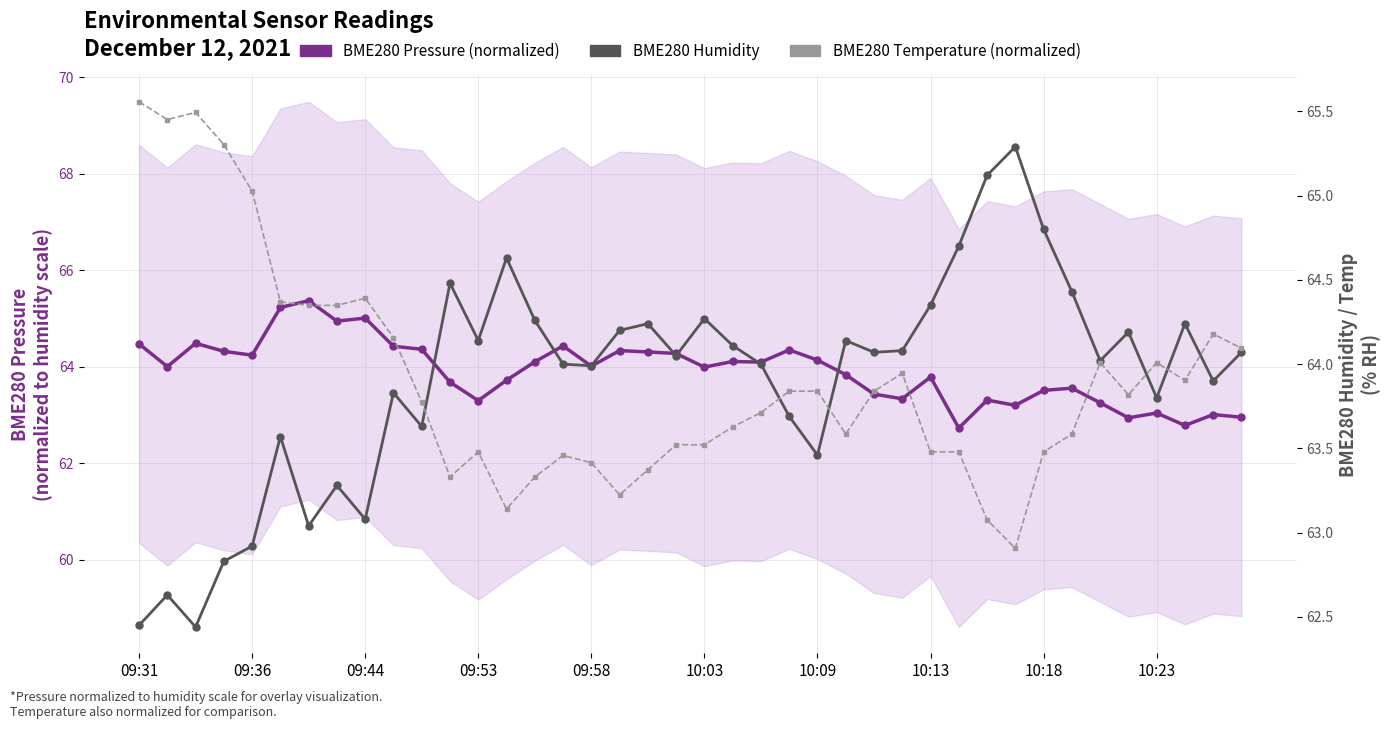

At 15, list the series in order from largest to smallest.

BME280 Pressure (normalized), BME280 Humidity, BME280 Temperature (normalized)